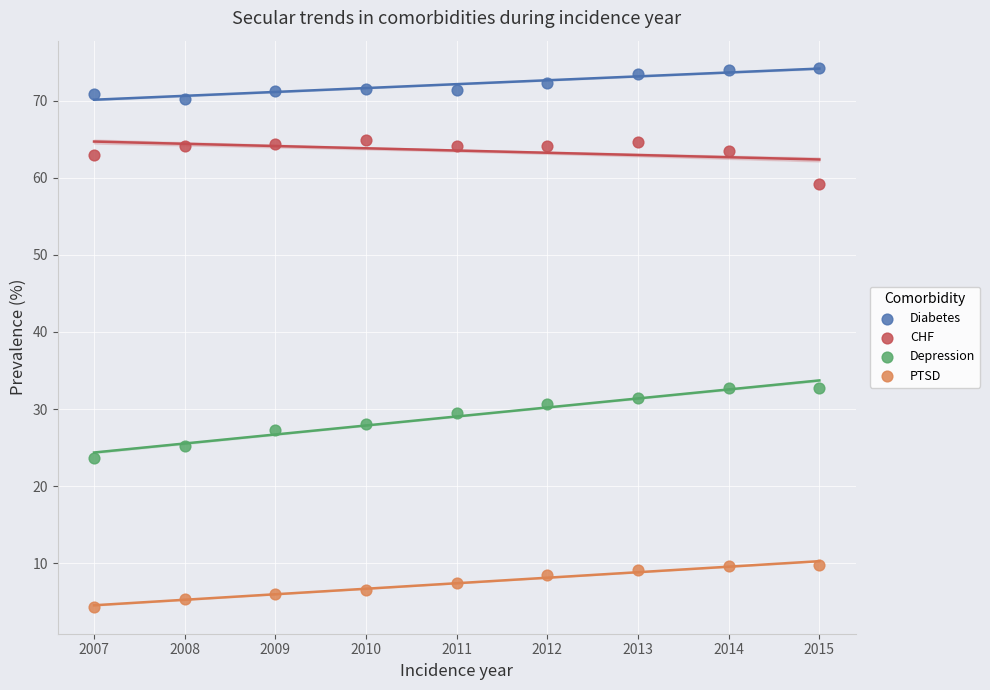

Across all data points, what is the range of X values (max minus min)?

8.0